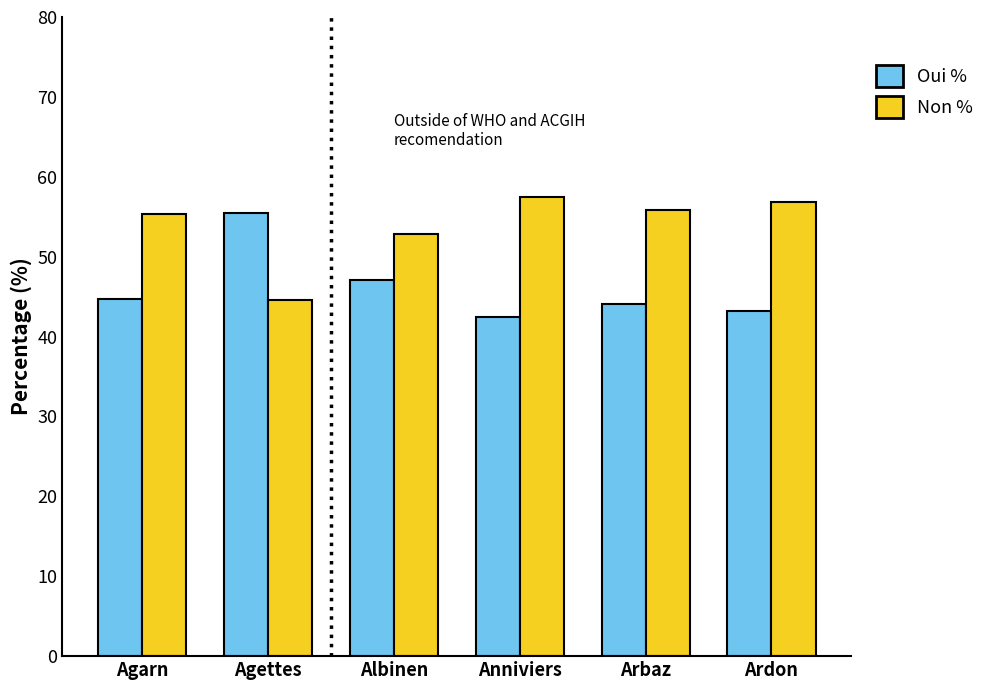

What is the maximum value shown in the chart?

57.5